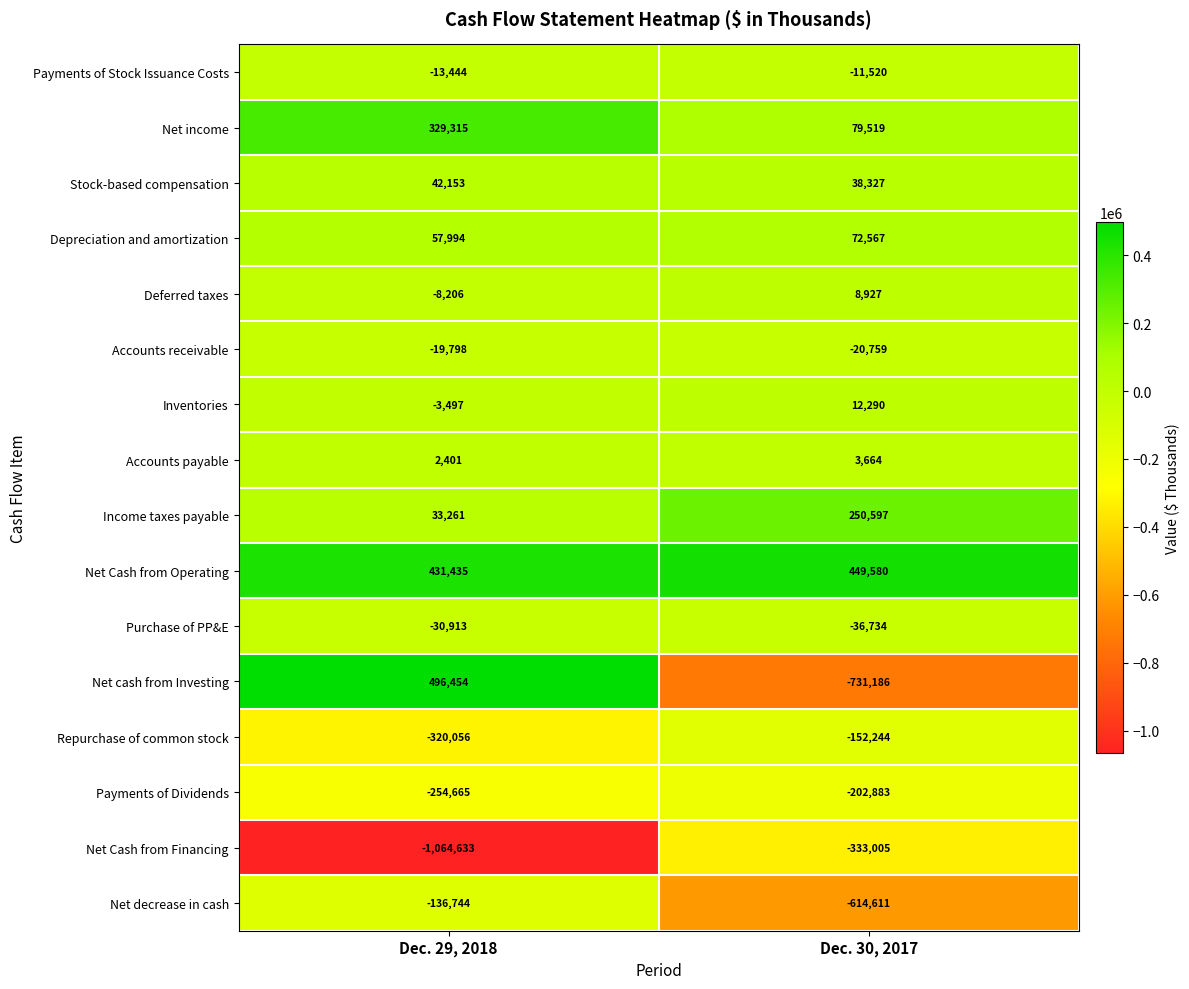

At which category is the sum across all series the highest?

Dec. 29, 2018